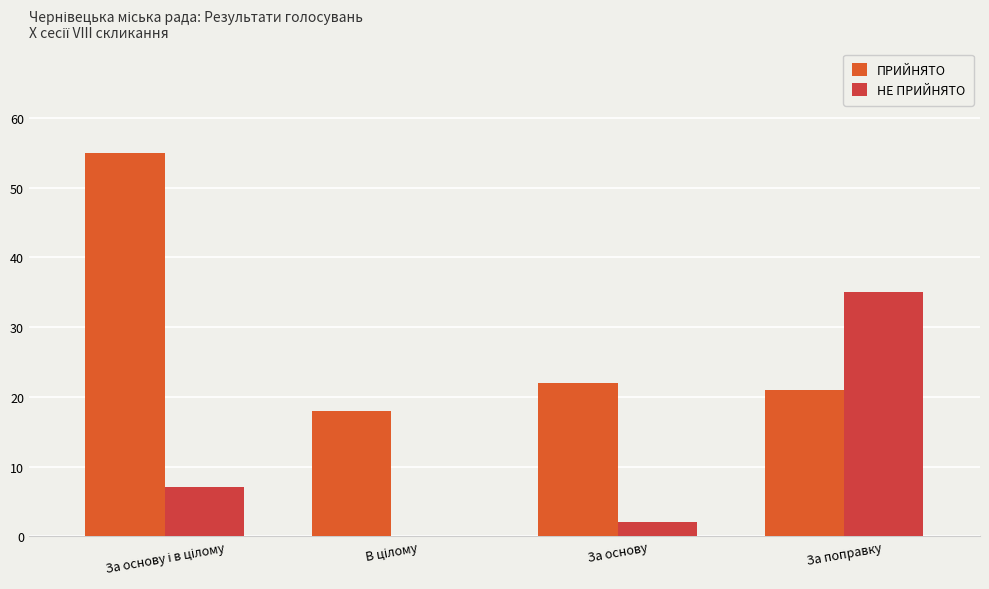

Which series has the largest total across all categories?

ПРИЙНЯТО